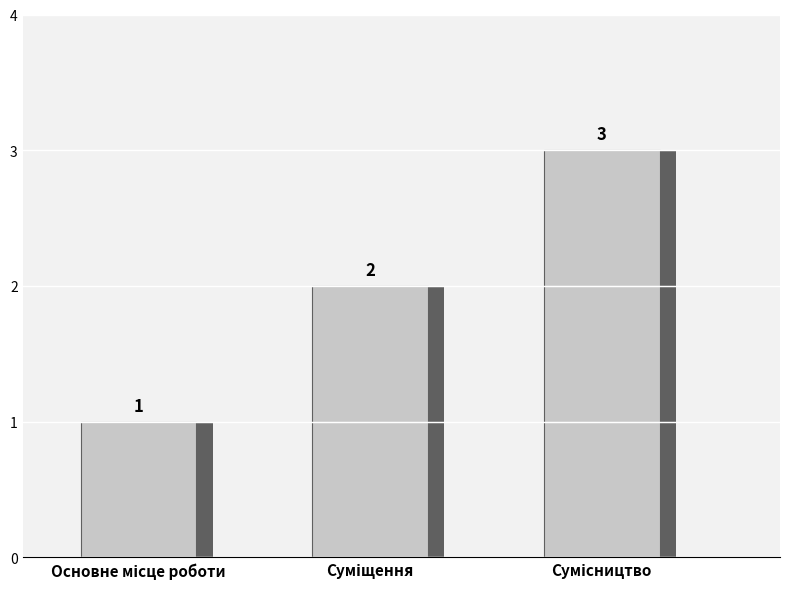

What is the maximum value shown in the chart?

3